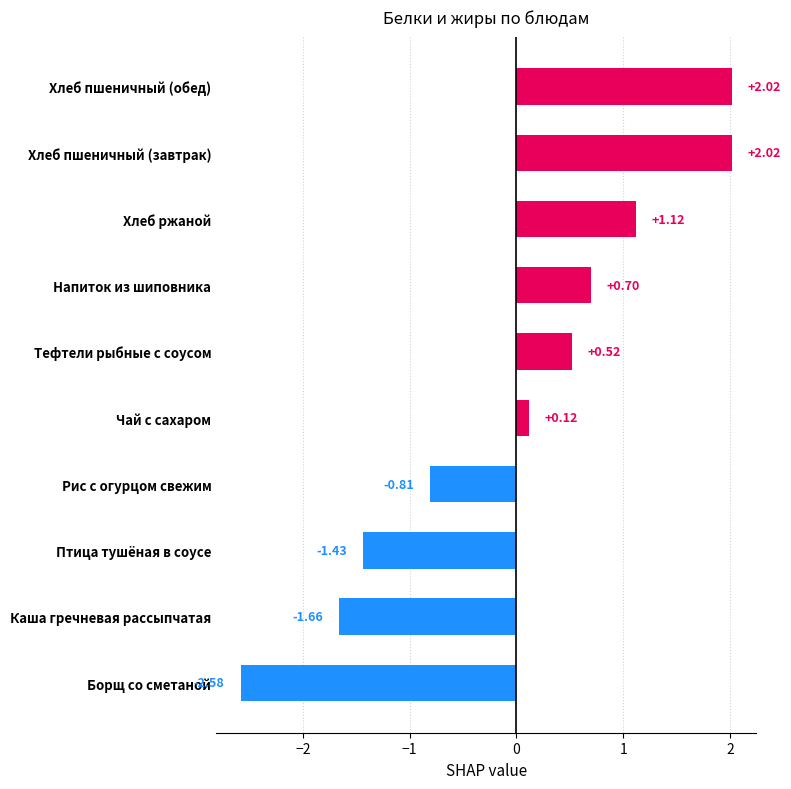

Which has a higher value, Рис с огурцом свежим or Тефтели рыбные с соусом?

Тефтели рыбные с соусом